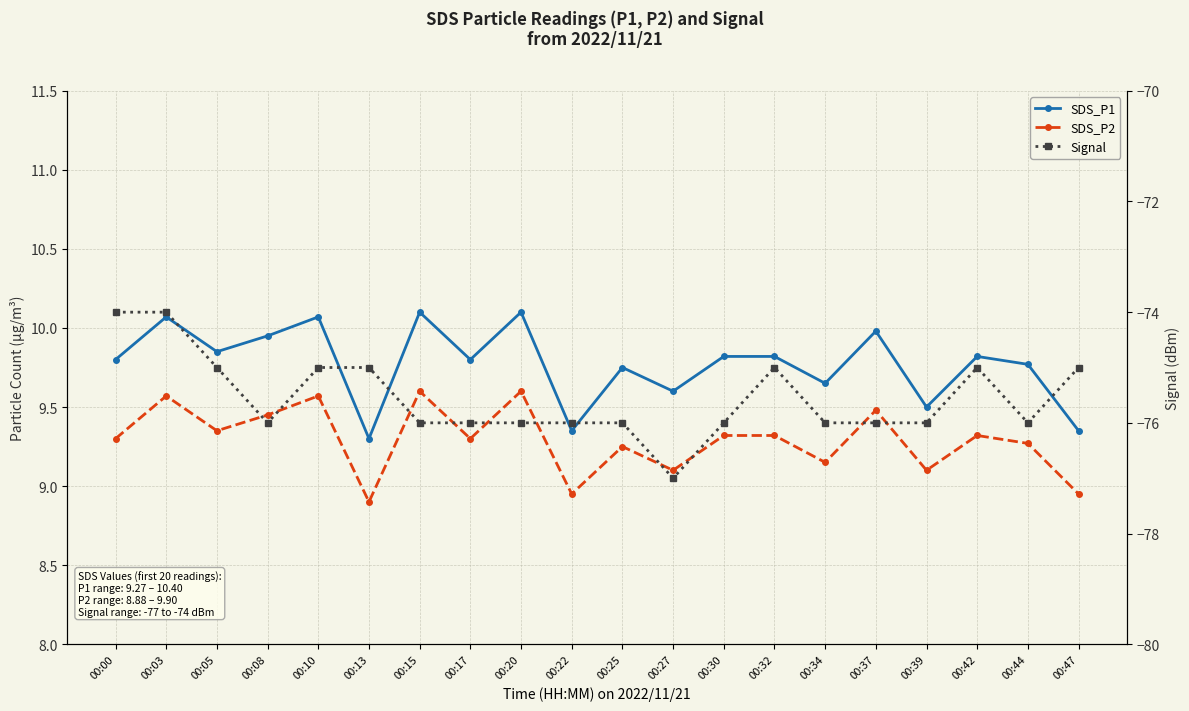

How many distinct data groups are displayed?

3